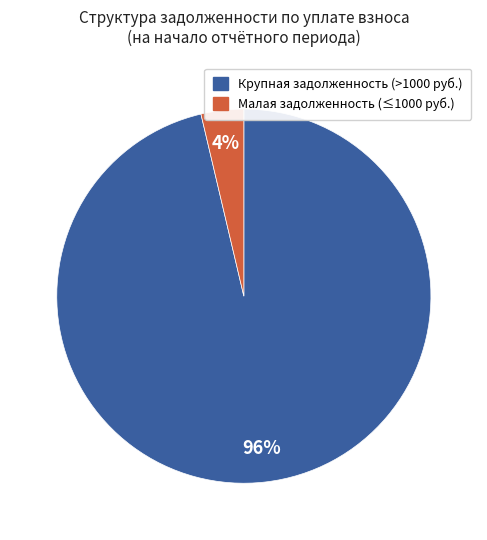

To the nearest percent, what is the average slice percentage?

50%